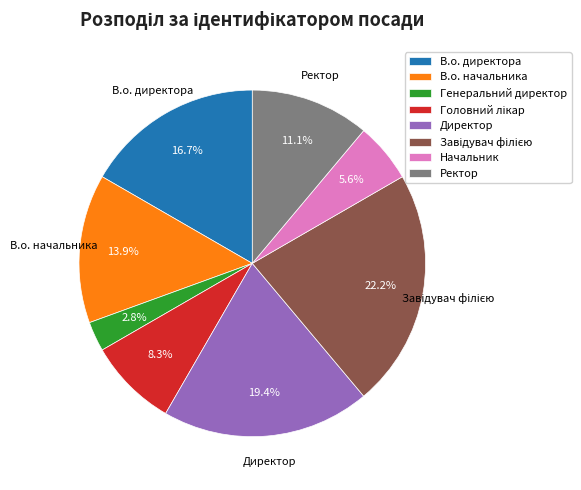

To the nearest percent, what is the combined percentage of В.о. директора and В.о. начальника?

31%